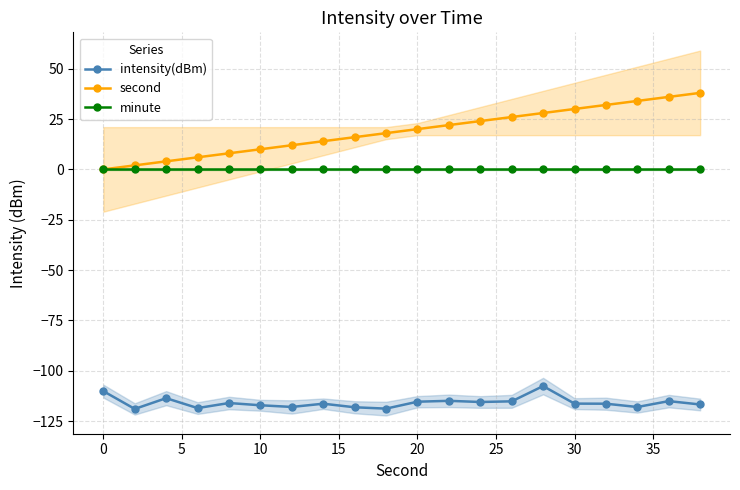

True or false: intensity(dBm) has more than 1 interior local peaks.

True